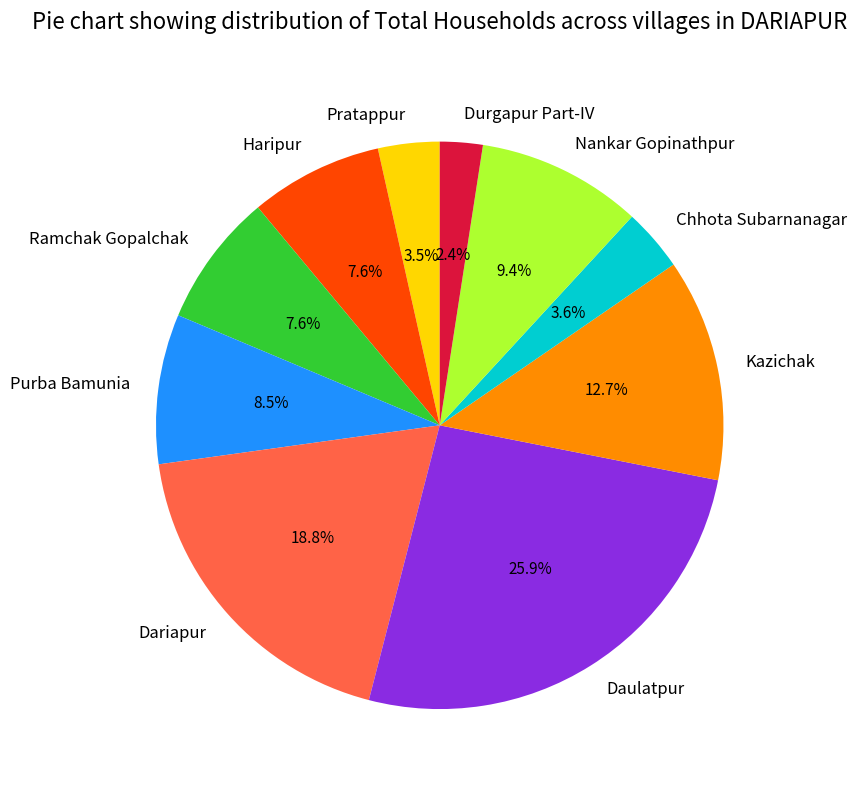

Which category has the smallest portion of the pie?

Durgapur Part-IV